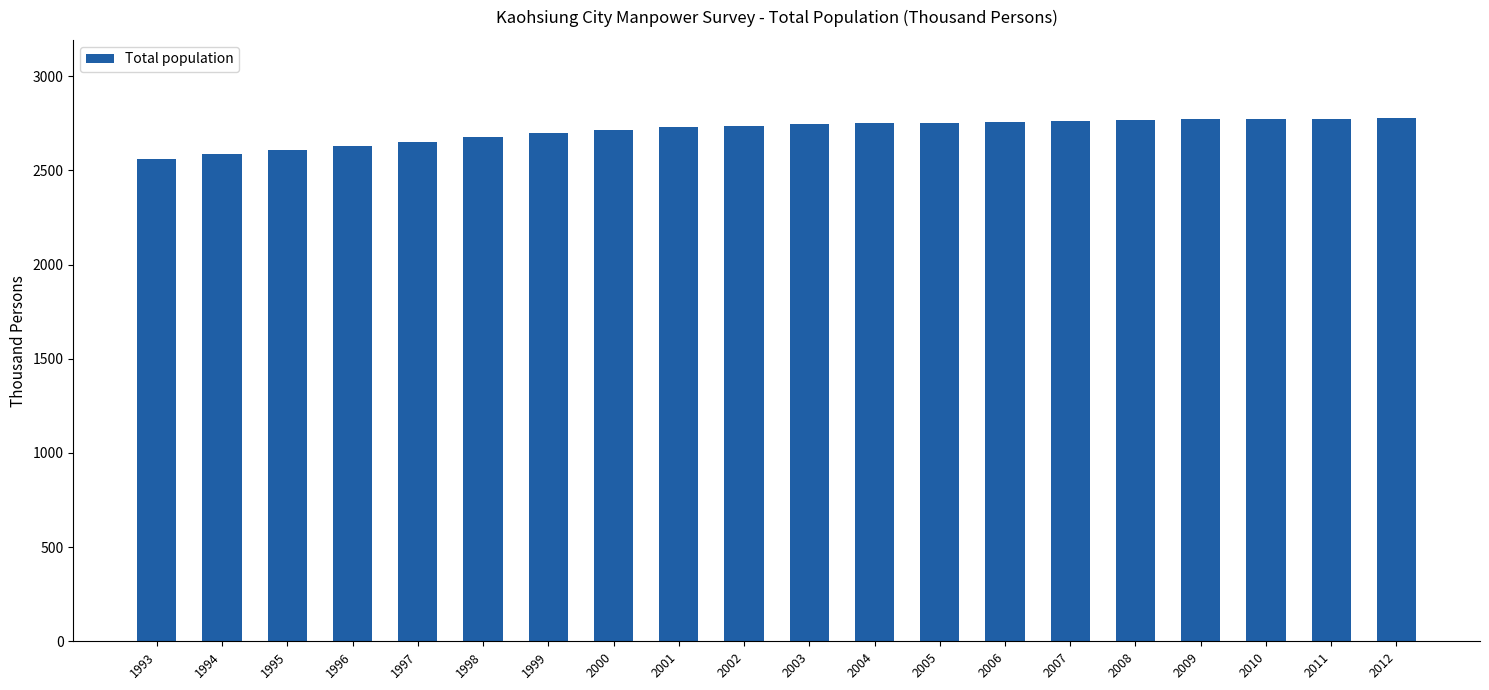

Does the chart contain any negative values?

No